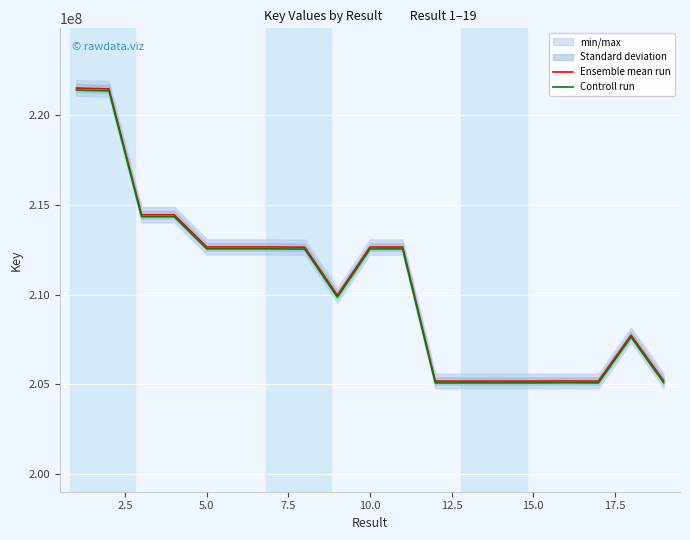

True or false: Ensemble mean run and Controll run cross at least once.

False